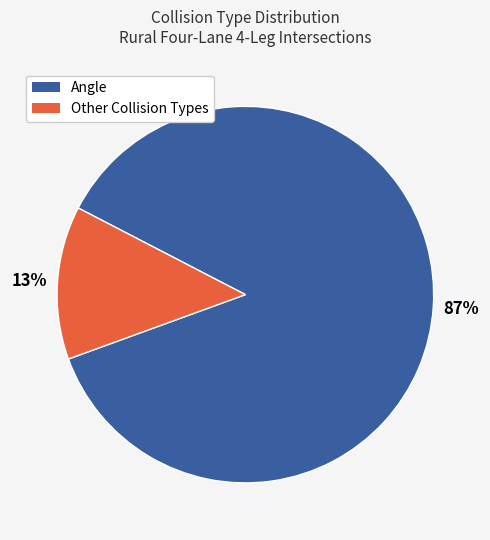

To the nearest percent, what is the average slice percentage?

50%